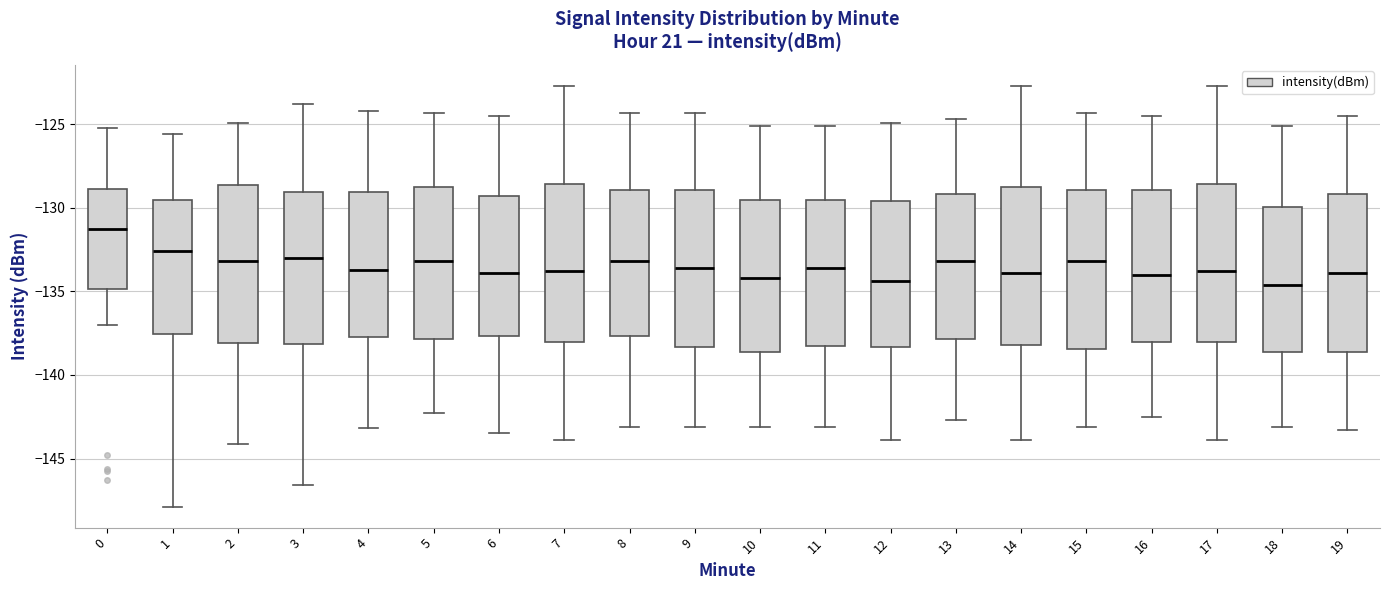

Where does the lower whisker of the box at x = 4 end on the y-axis? The values are not printed on the chart, so give them approximately, as read against the axis.

-143.0